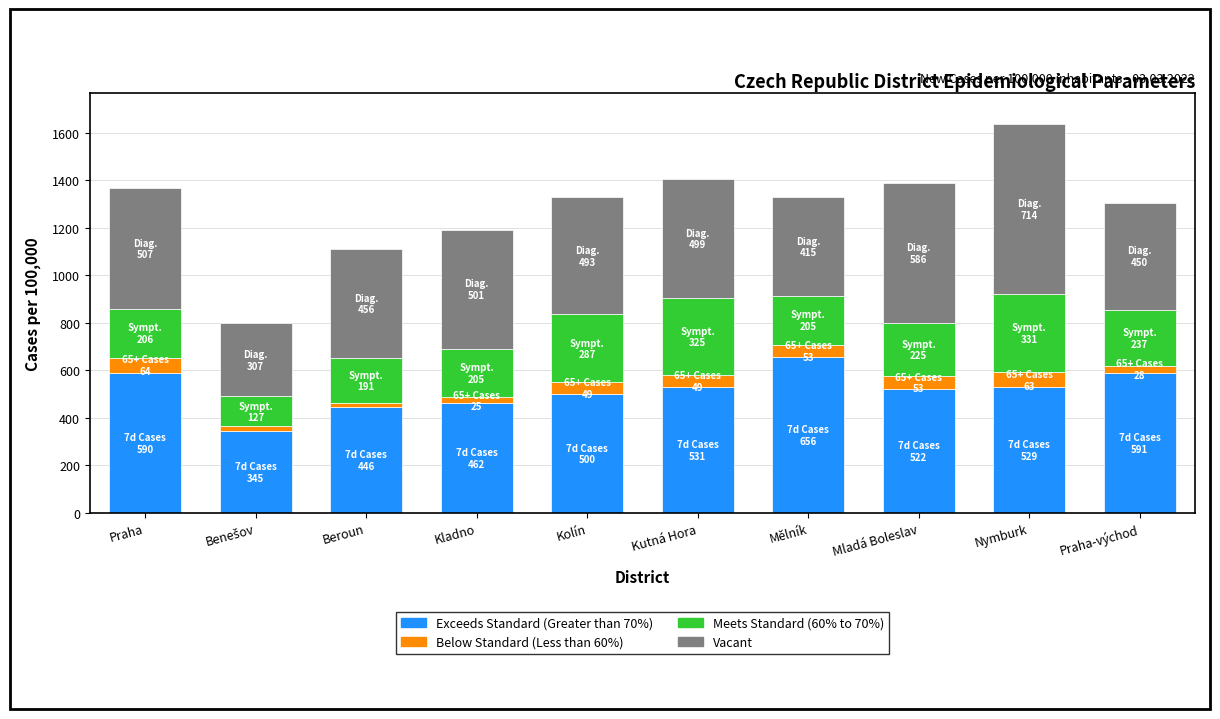

Does the chart contain stacked bars?

Yes